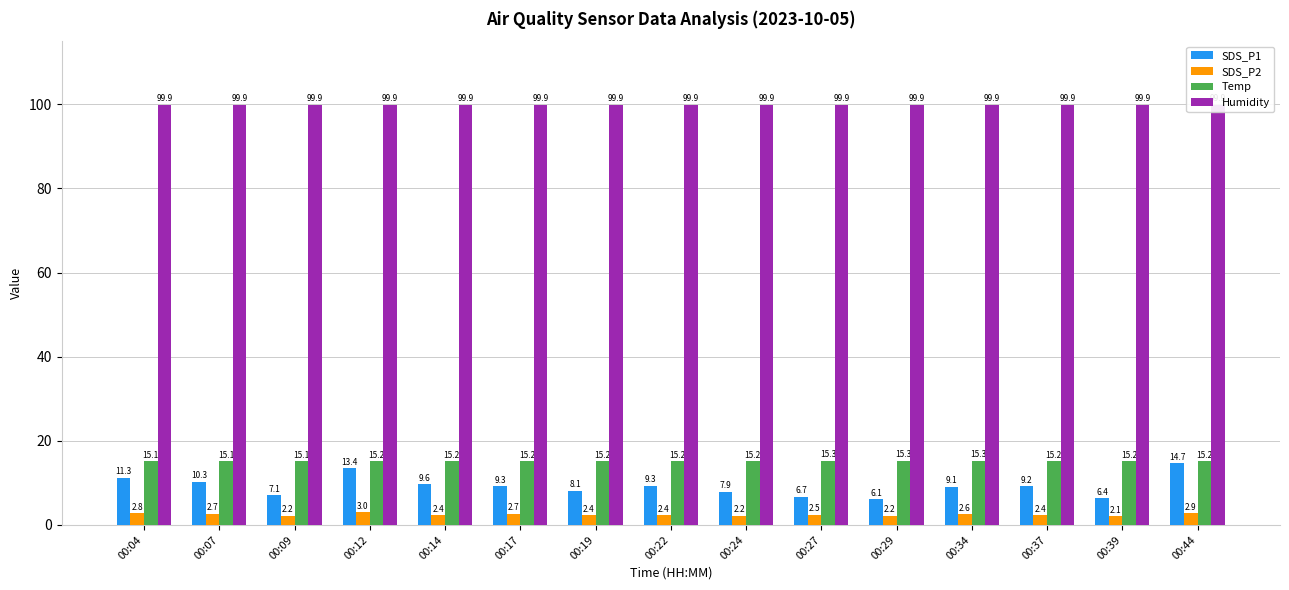

What is the sum of the Humidity values at 00:04 and 00:12?

199.8